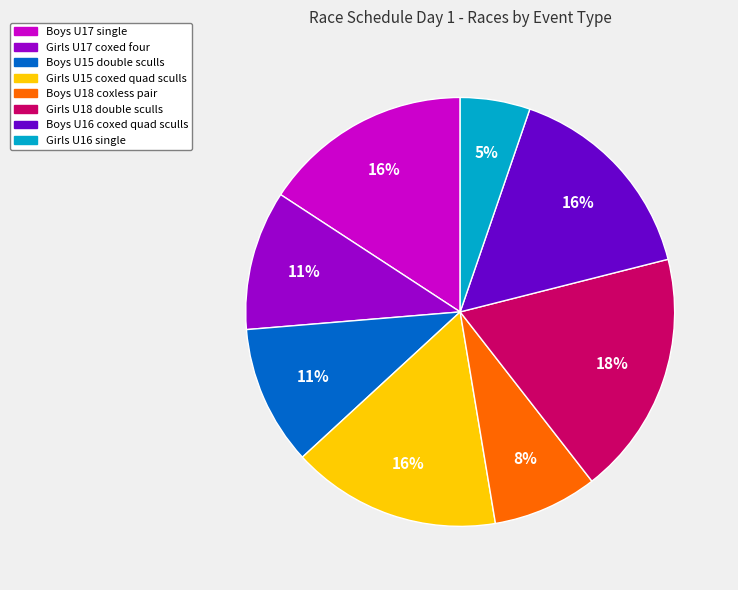

Is there any slice that represents more than half of the pie?

No